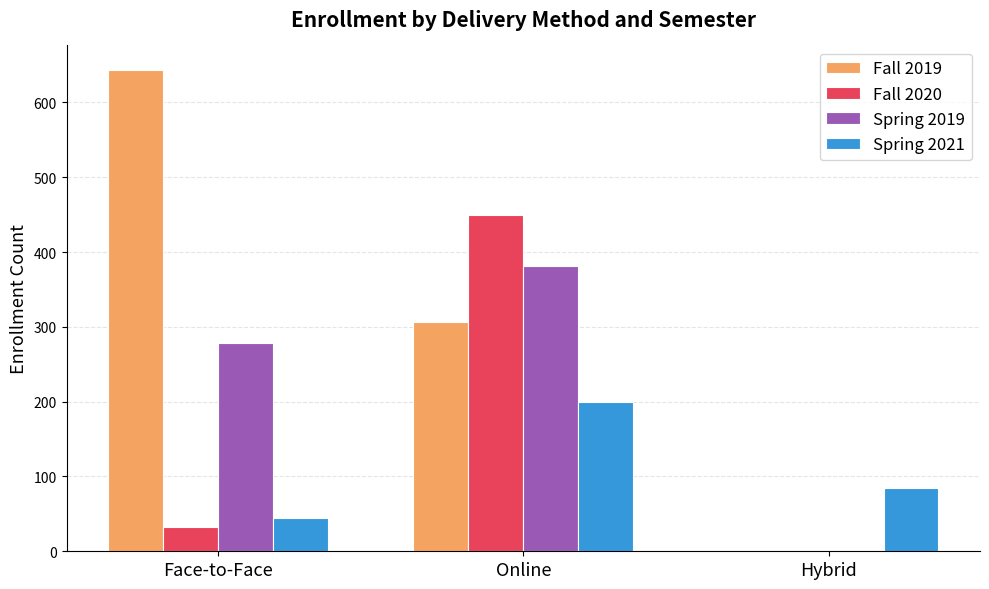

What is the average value of the Spring 2021 series?

110